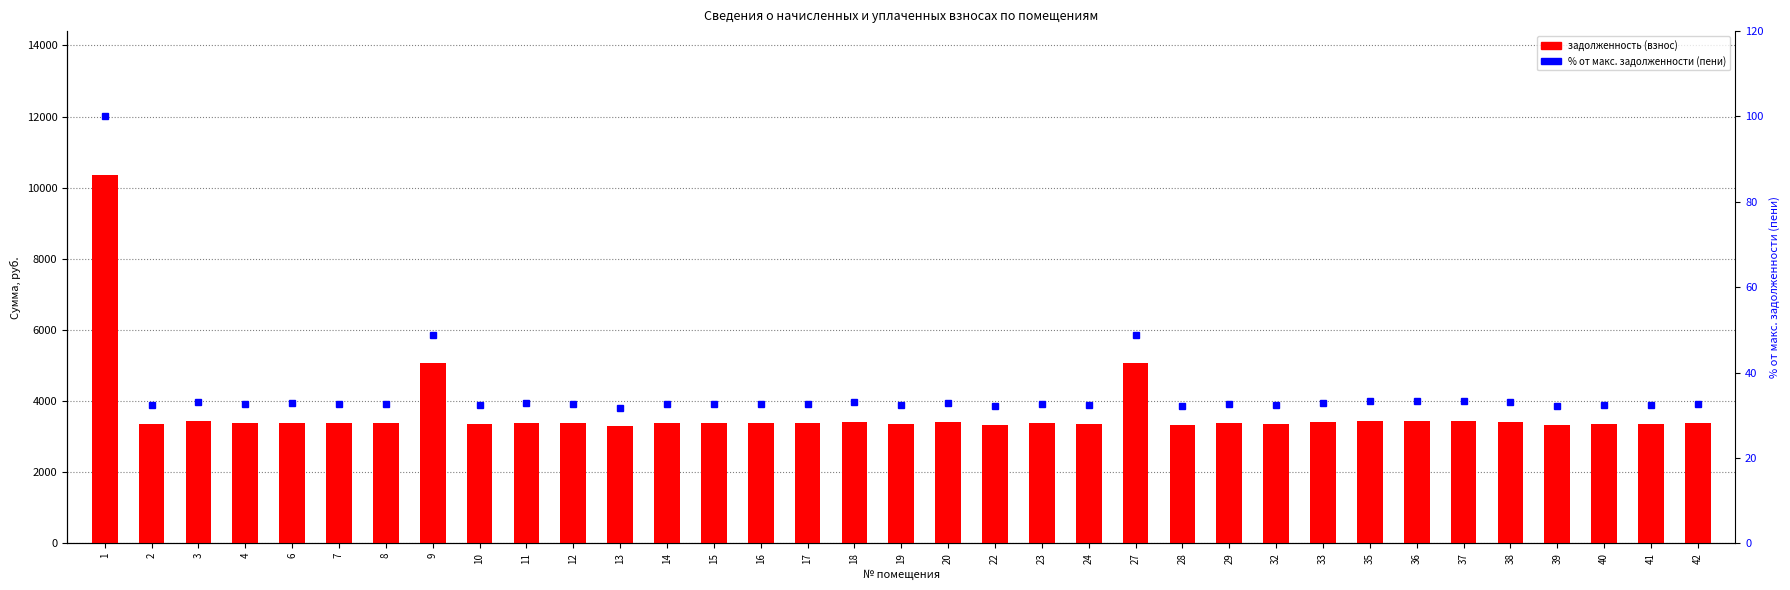

Which series has the largest range (max minus min)?

задолженность (взнос)